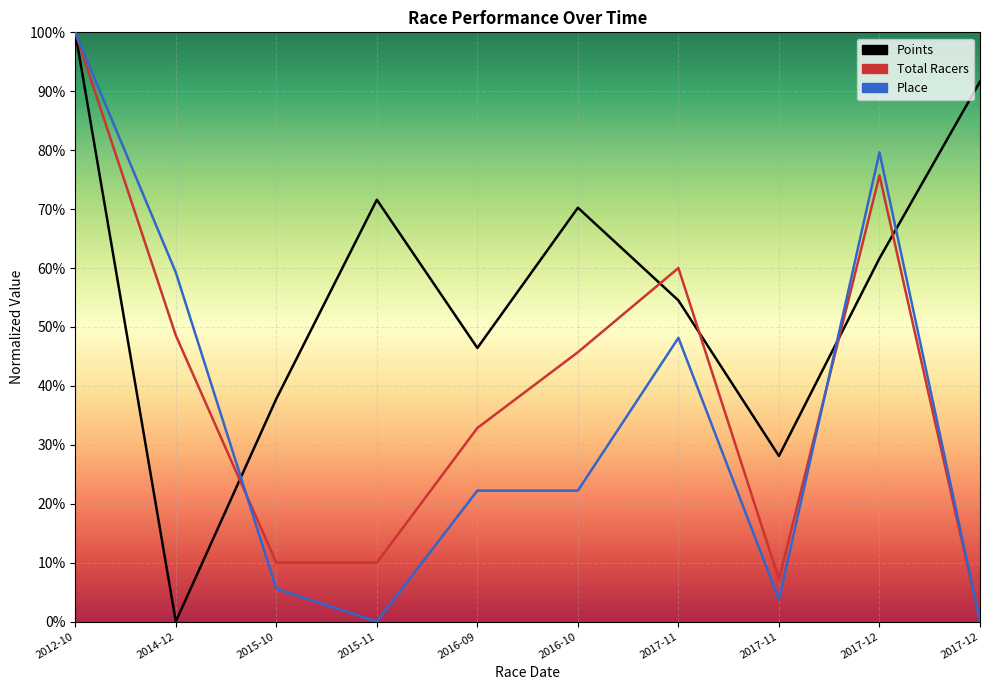

Reading left to right, list all the values displayed in this chart.

Points: 2012-10=1.0	2014-12=0.0	2015-10=0.4	2015-11=0.7	2016-09=0.5	2016-10=0.7	2017-11=0.5	2017-11=0.3	2017-12=0.6	2017-12=0.9
Total Racers: 2012-10=1.0	2014-12=0.5	2015-10=0.1	2015-11=0.1	2016-09=0.3	2016-10=0.5	2017-11=0.6	2017-11=0.1	2017-12=0.8	2017-12=0.0
Place: 2012-10=1.0	2014-12=0.6	2015-10=0.1	2015-11=0.0	2016-09=0.2	2016-10=0.2	2017-11=0.5	2017-11=0.0	2017-12=0.8	2017-12=0.0